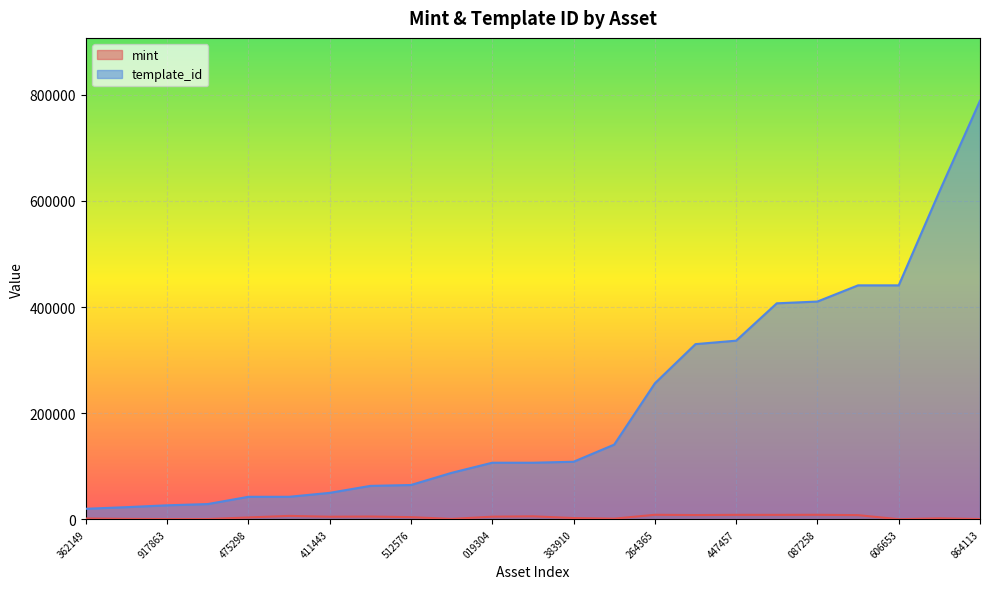

Which category has the highest value across all series?

864113